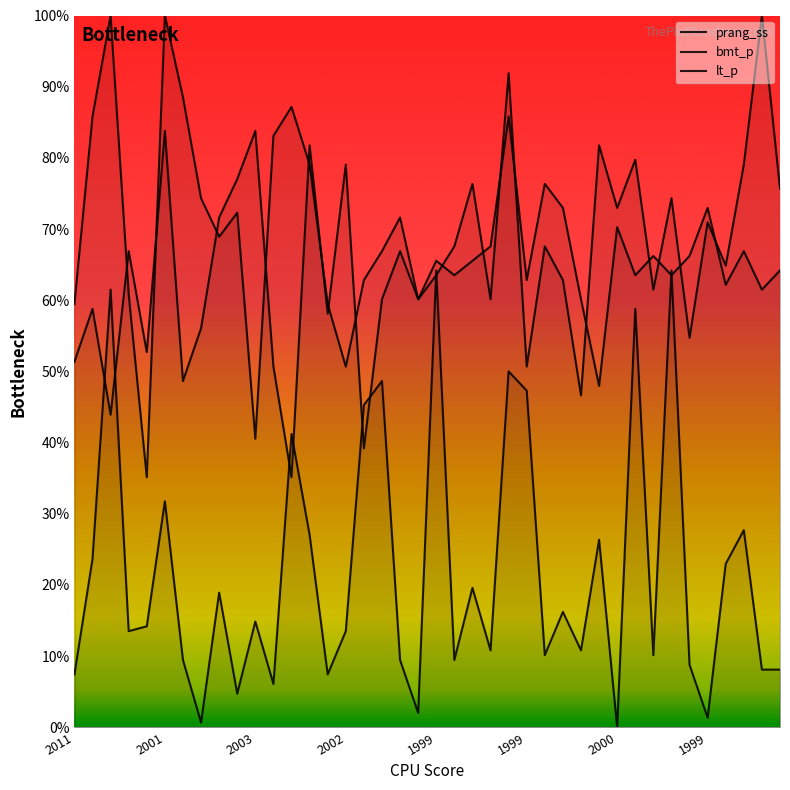

At which category is the sum across all series the highest?

24